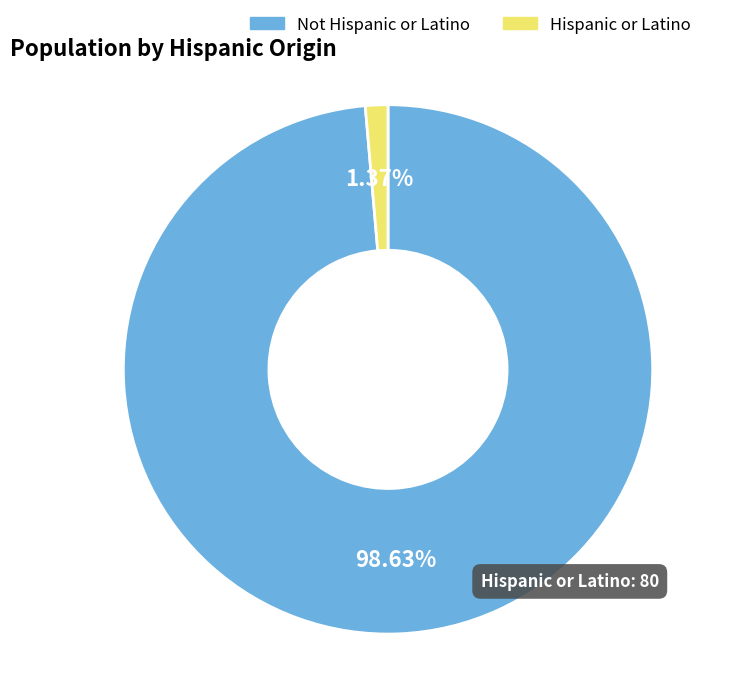

Which category accounts for the majority?

Not Hispanic or Latino